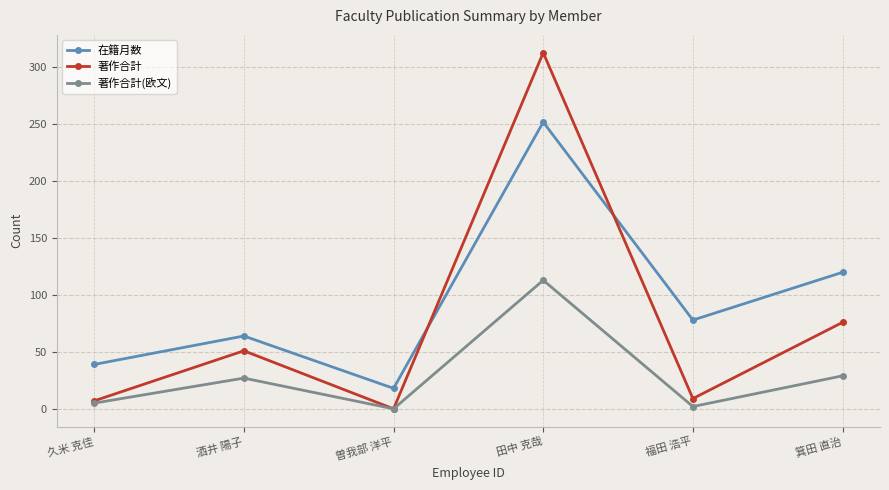

What are all the series names shown in the legend?

在籍月数, 著作合計, 著作合計(欧文)